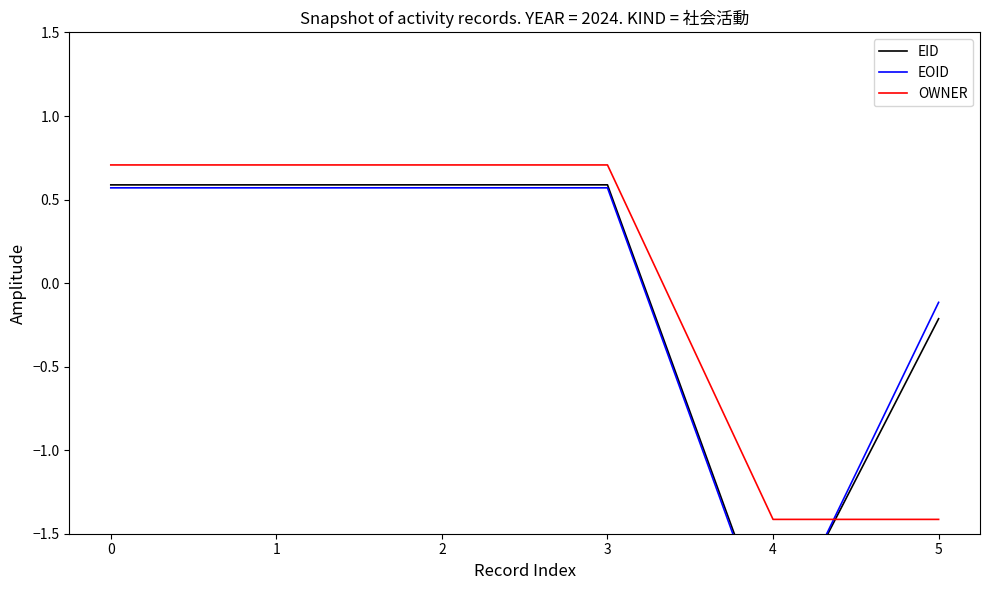

True or false: EID has a value of 0.3 at 0.

False